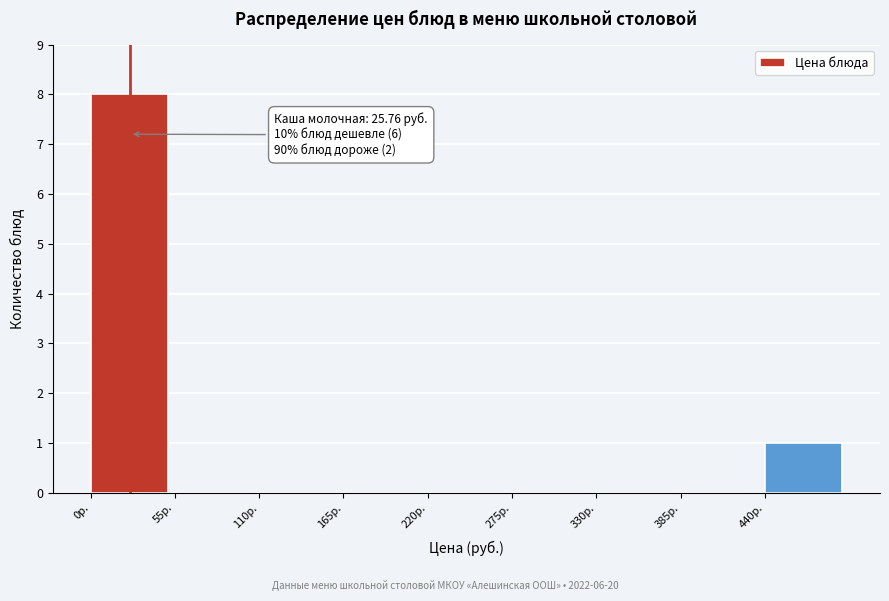

Over which range of the x-axis is the bar tallest?

0 to 55